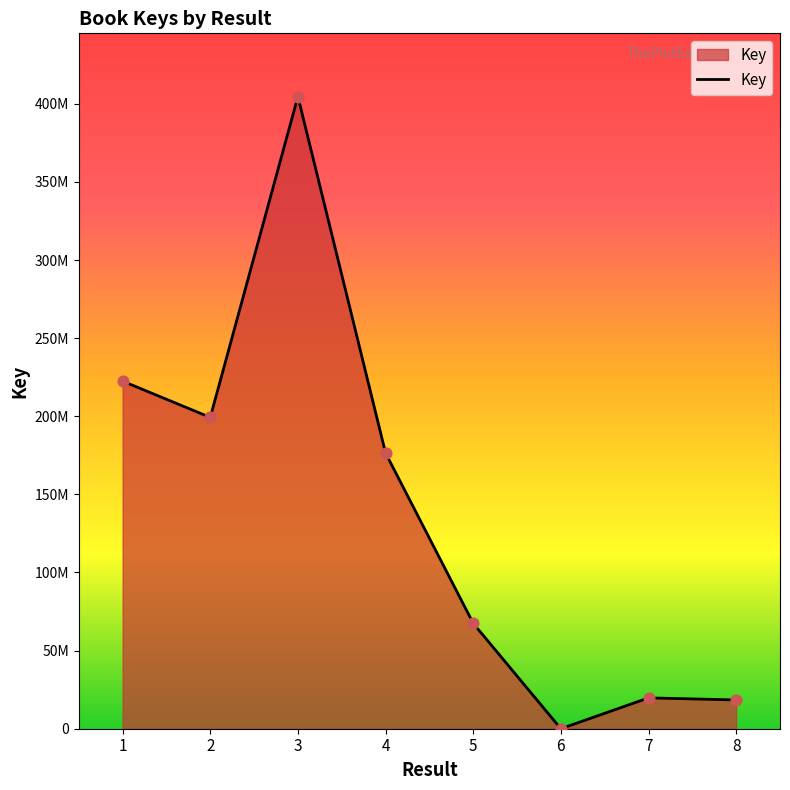

What is the change in value from 3 to 4?

-228176311